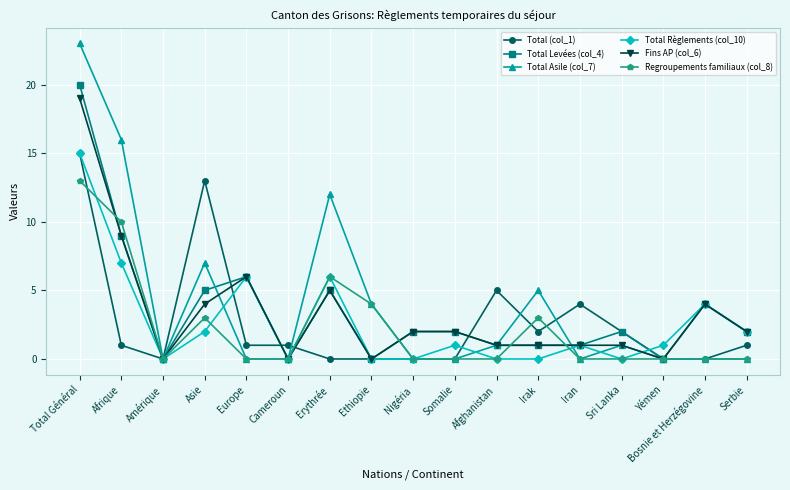

Reading left to right, transcribe all the data shown in this chart.

Total (col_1): 15	1	0	13	1	1	0	0	0	0	5	2	4	2	0	0	1
Total Levées (col_4): 20	9	0	5	6	0	5	0	2	2	1	1	1	2	0	4	2
Total Asile (col_7): 23	16	0	7	0	0	12	4	0	0	1	5	0	1	0	0	0
Total Règlements (col_10): 15	7	0	2	6	0	6	0	0	1	0	0	1	0	1	4	2
Fins AP (col_6): 19	9	0	4	6	0	5	0	2	2	1	1	1	1	0	4	2
Regroupements familiaux (col_8): 13	10	0	3	0	0	6	4	0	0	0	3	0	0	0	0	0